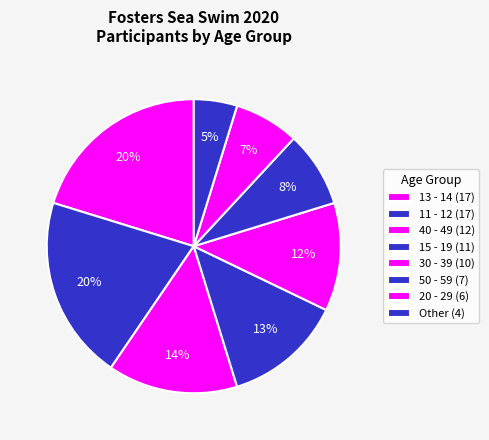

Is the sum of Other and 30 - 39 greater than half?

No